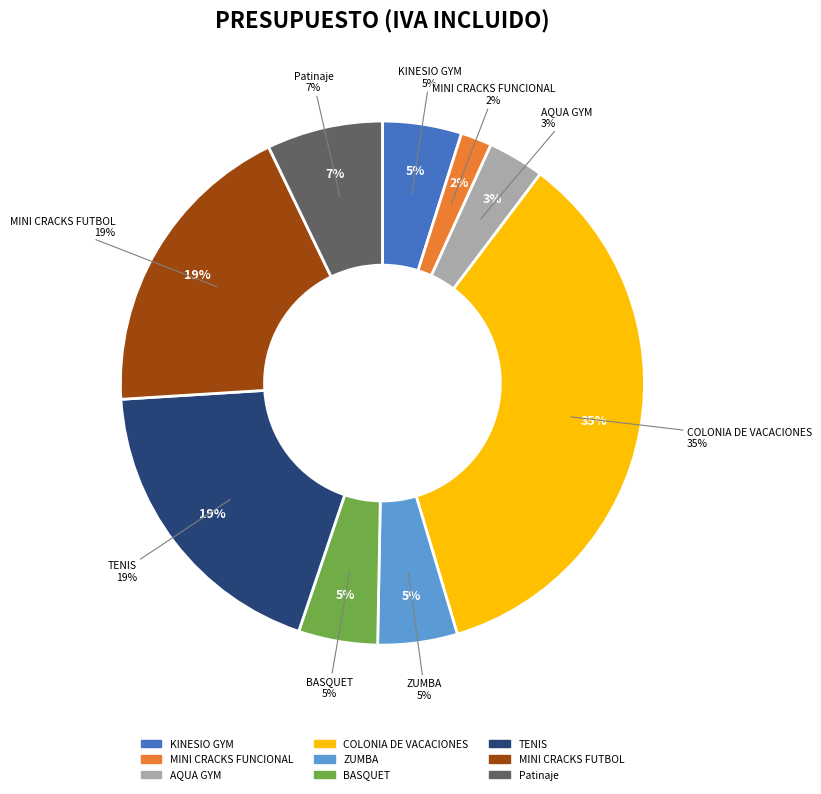

Which slice is the largest?

COLONIA DE VACACIONES